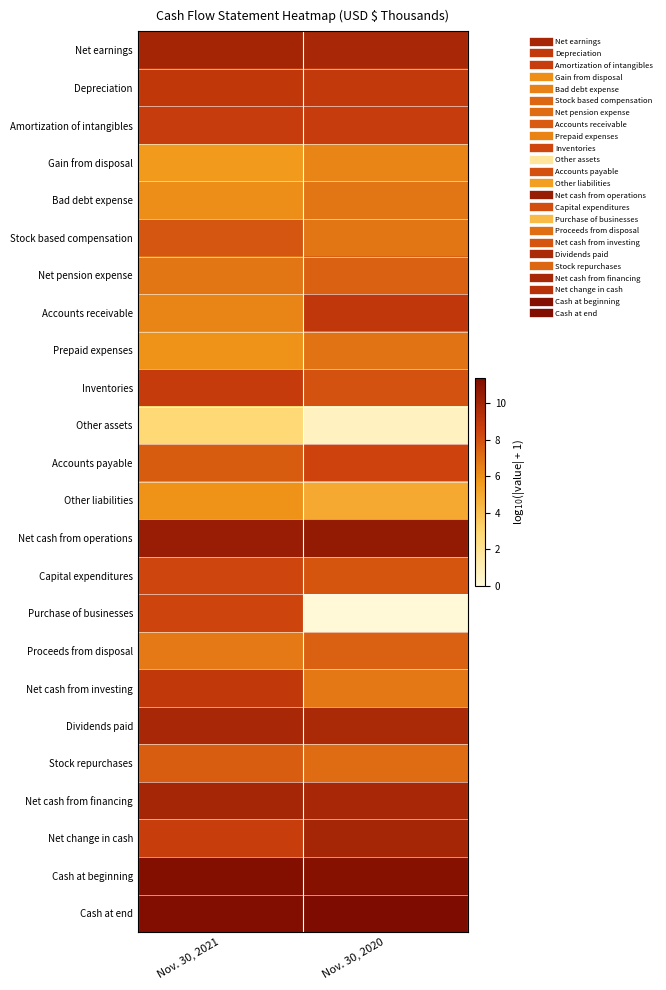

Between Nov. 30, 2021 and Nov. 30, 2020, which is larger?

Nov. 30, 2021